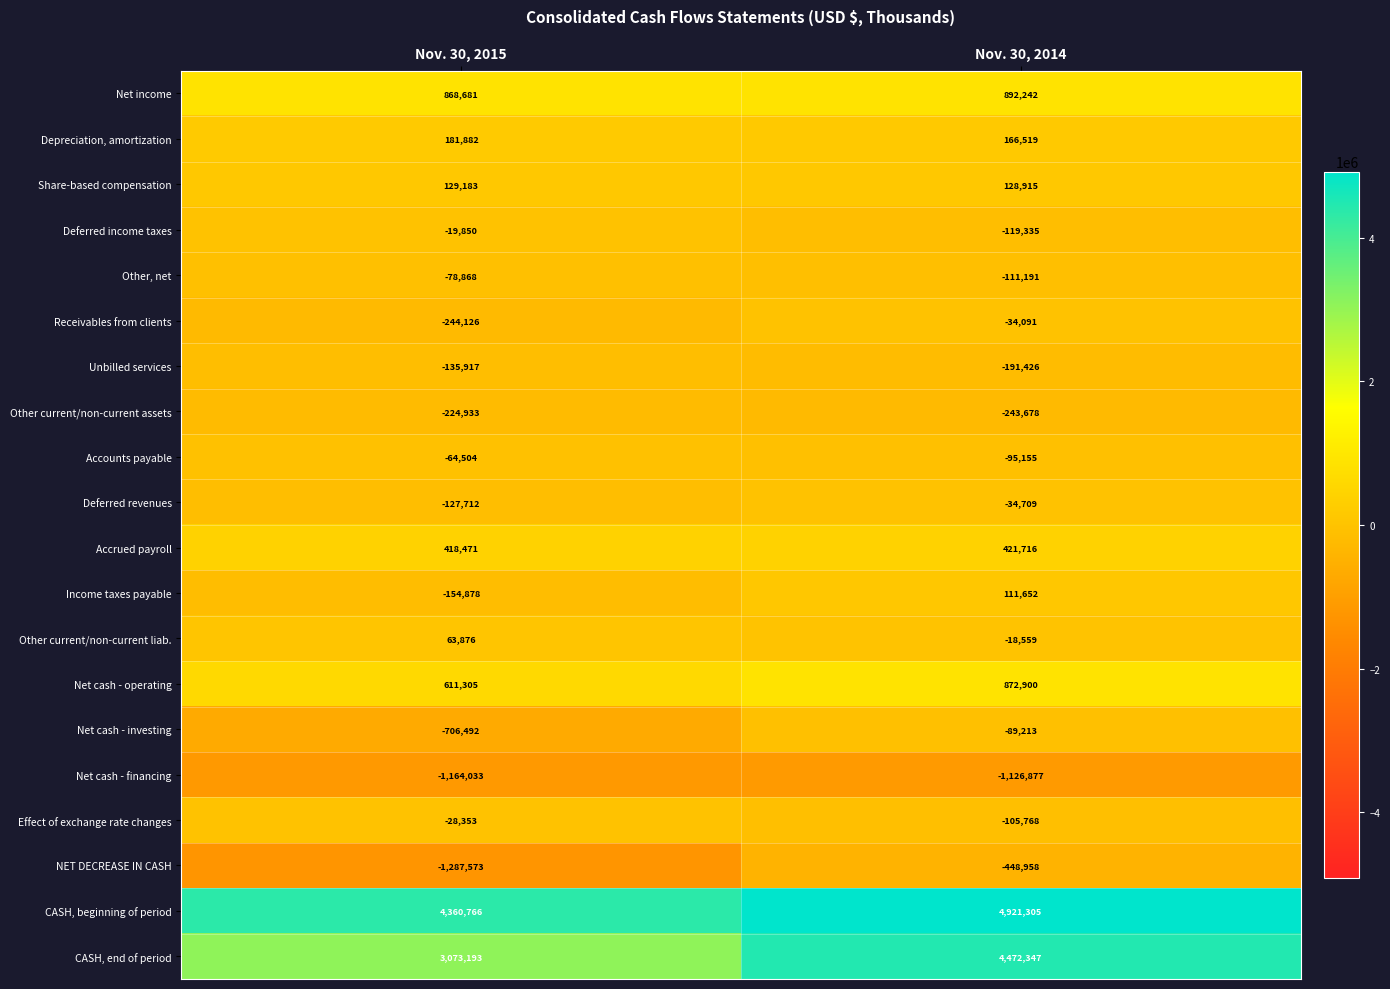

What is the difference between the Net cash - financing values at Nov. 30, 2014 and Nov. 30, 2015?

37156